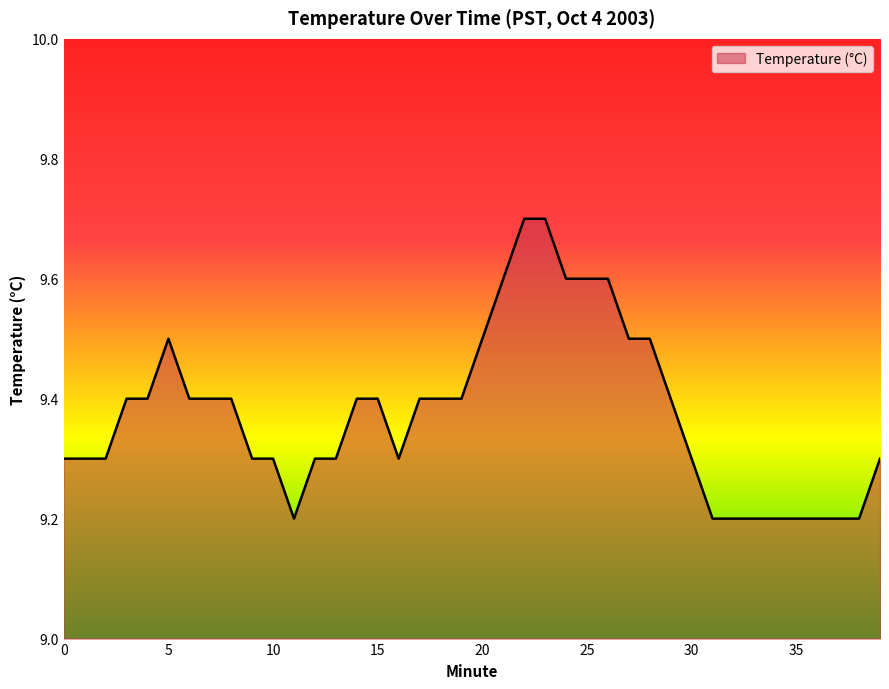

What is the smallest value displayed?

9.2